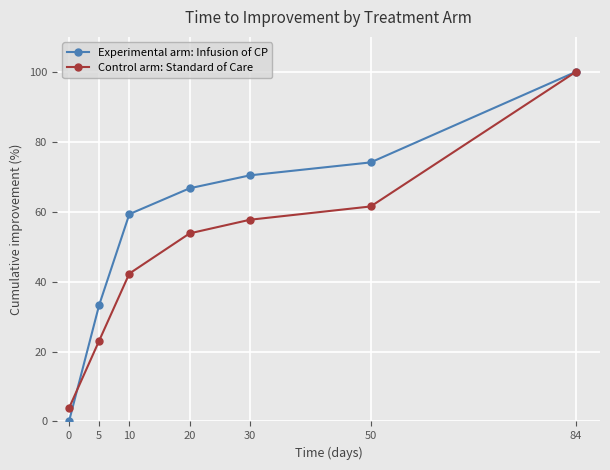

How many values in the Experimental arm: Infusion of CP series exceed 66?

4